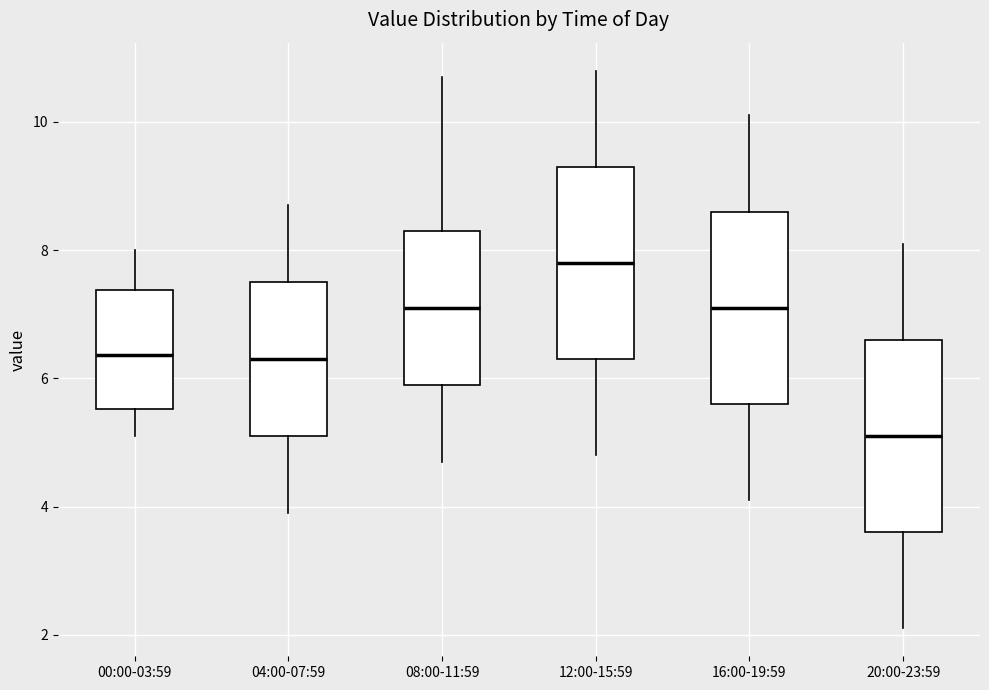

Where does the upper whisker of the box for 08:00-11:59 end on the y-axis? The values are not printed on the chart, so give them approximately, as read against the axis.

10.8